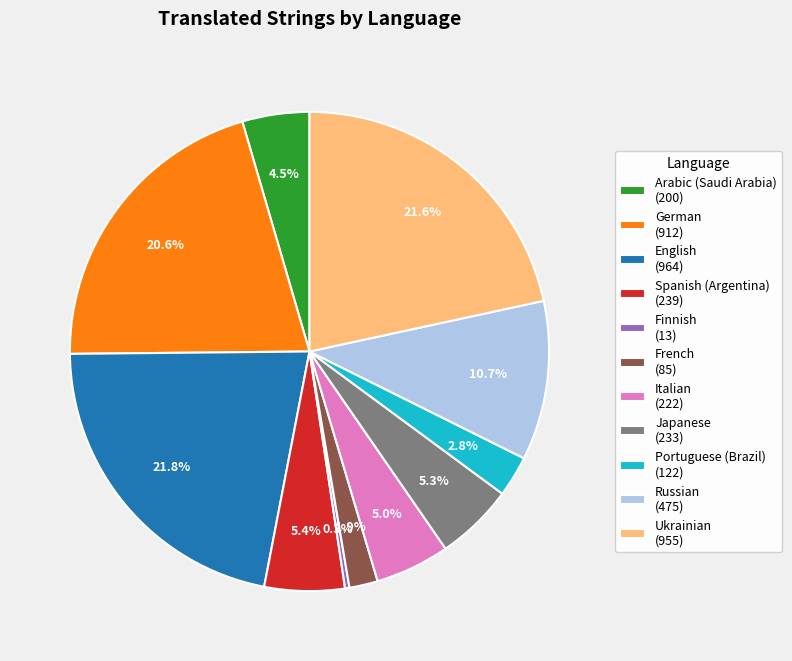

Is there any slice that represents more than half of the pie?

No